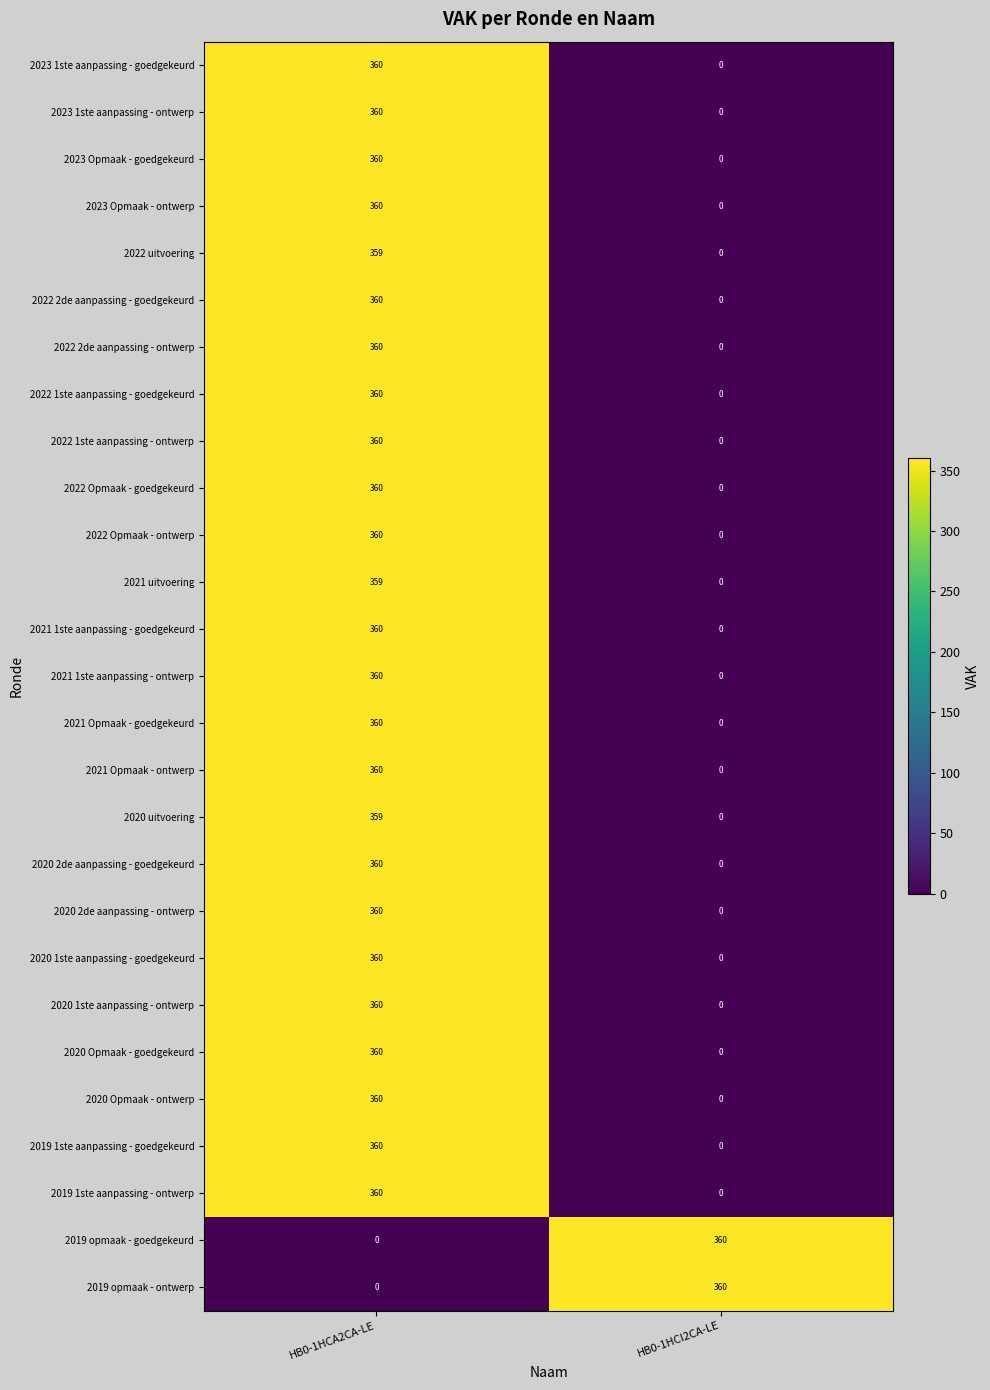

At which category is the sum across all series the highest?

HB0-1HCA2CA-LE